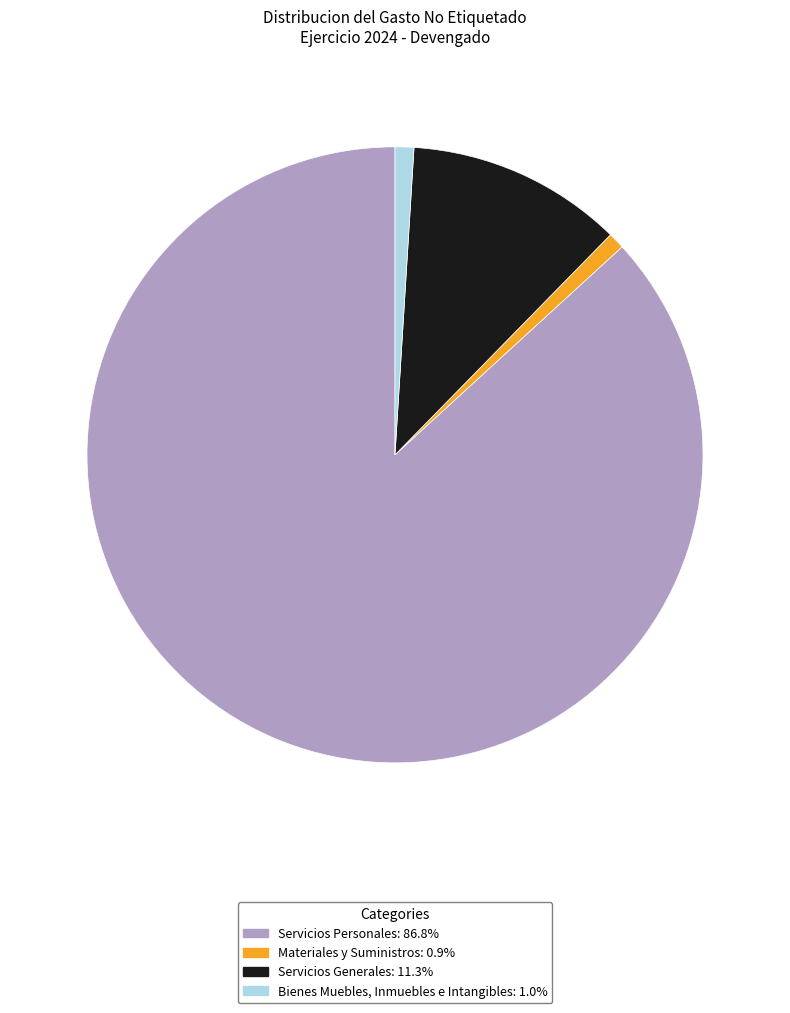

True or false: Materiales y Suministros accounts for 14% of the total.

False